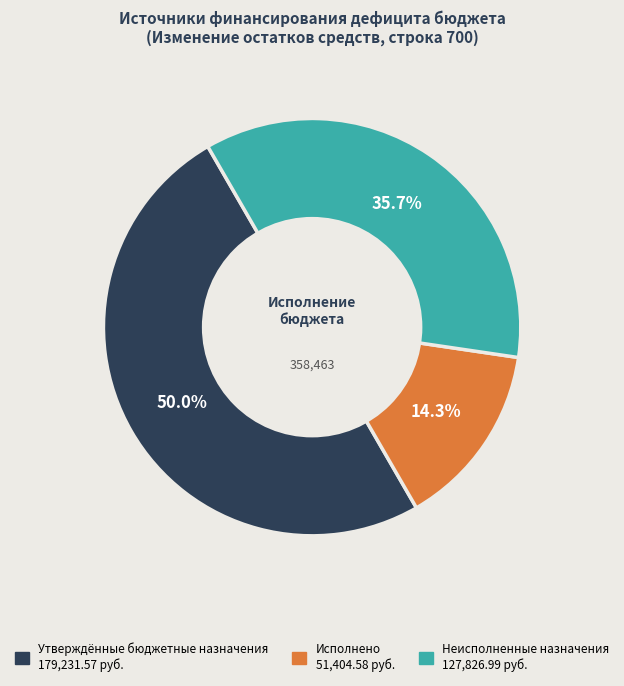

To the nearest percent, what is the difference between the Неисполненные назначения and Утверждённые бюджетные назначения slice percentages?

14%